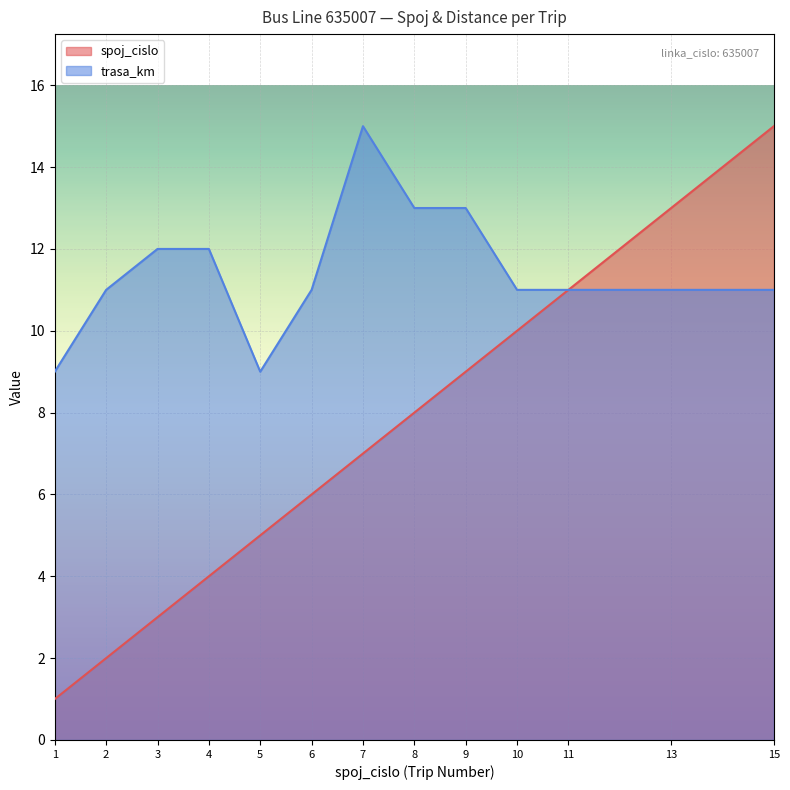

What is the difference between the second highest and second lowest values in the trasa_km series?

4